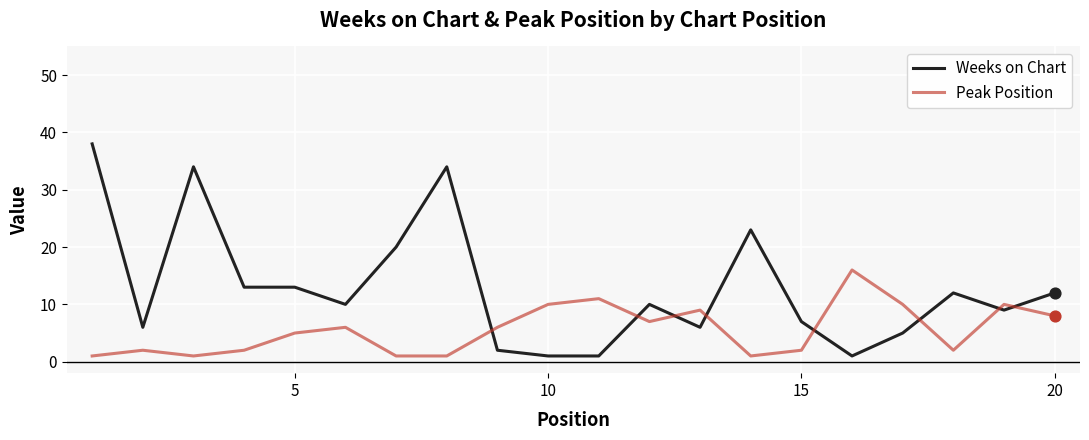

List the series in order of their peak value, lowest first.

Peak Position, Weeks on Chart